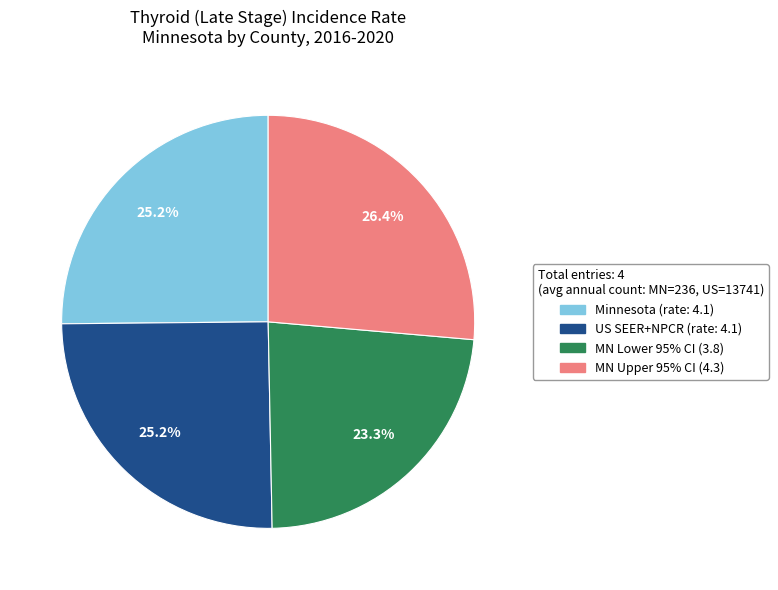

Is there a majority slice in this chart?

No